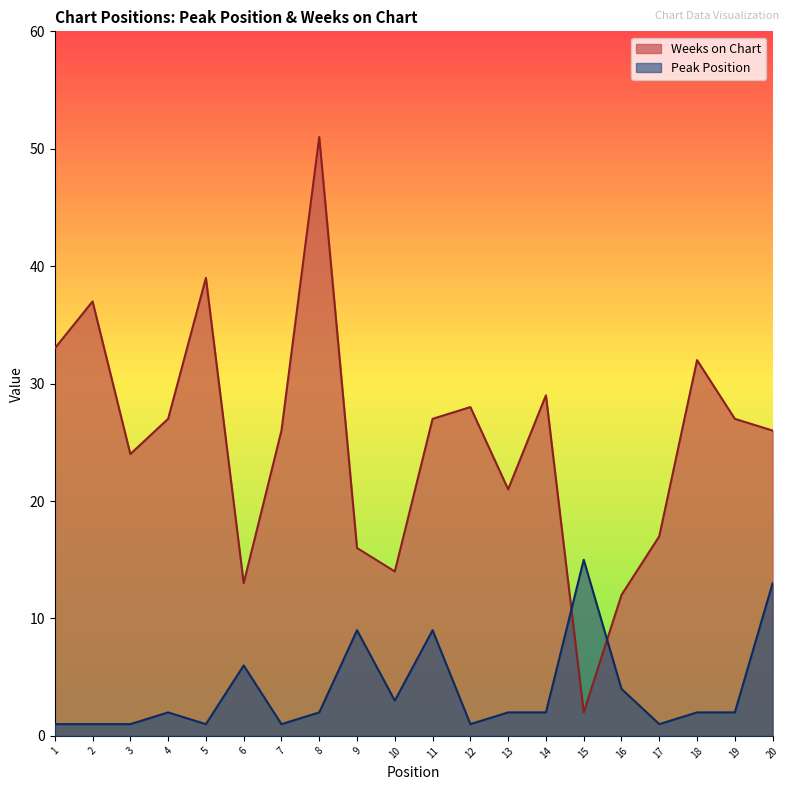

What is the value of the Weeks on Chart point at the 19th from the left?

27